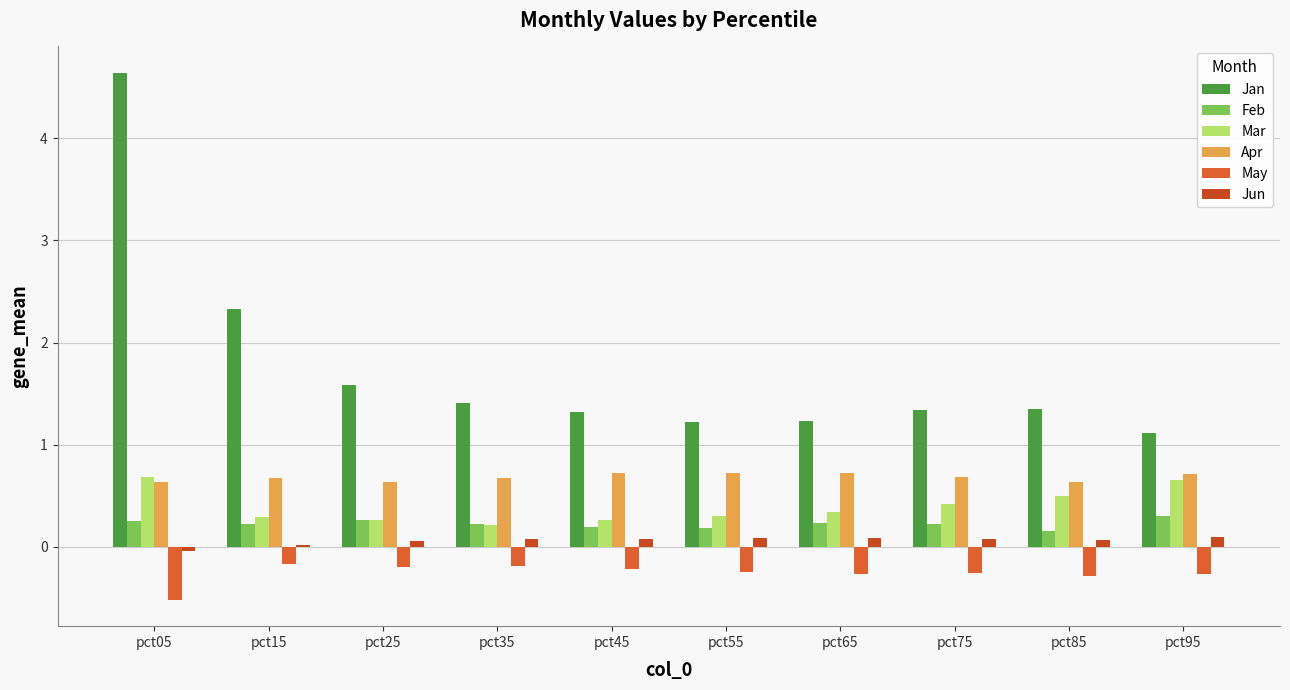

Which category has the lowest value across all series?

pct05